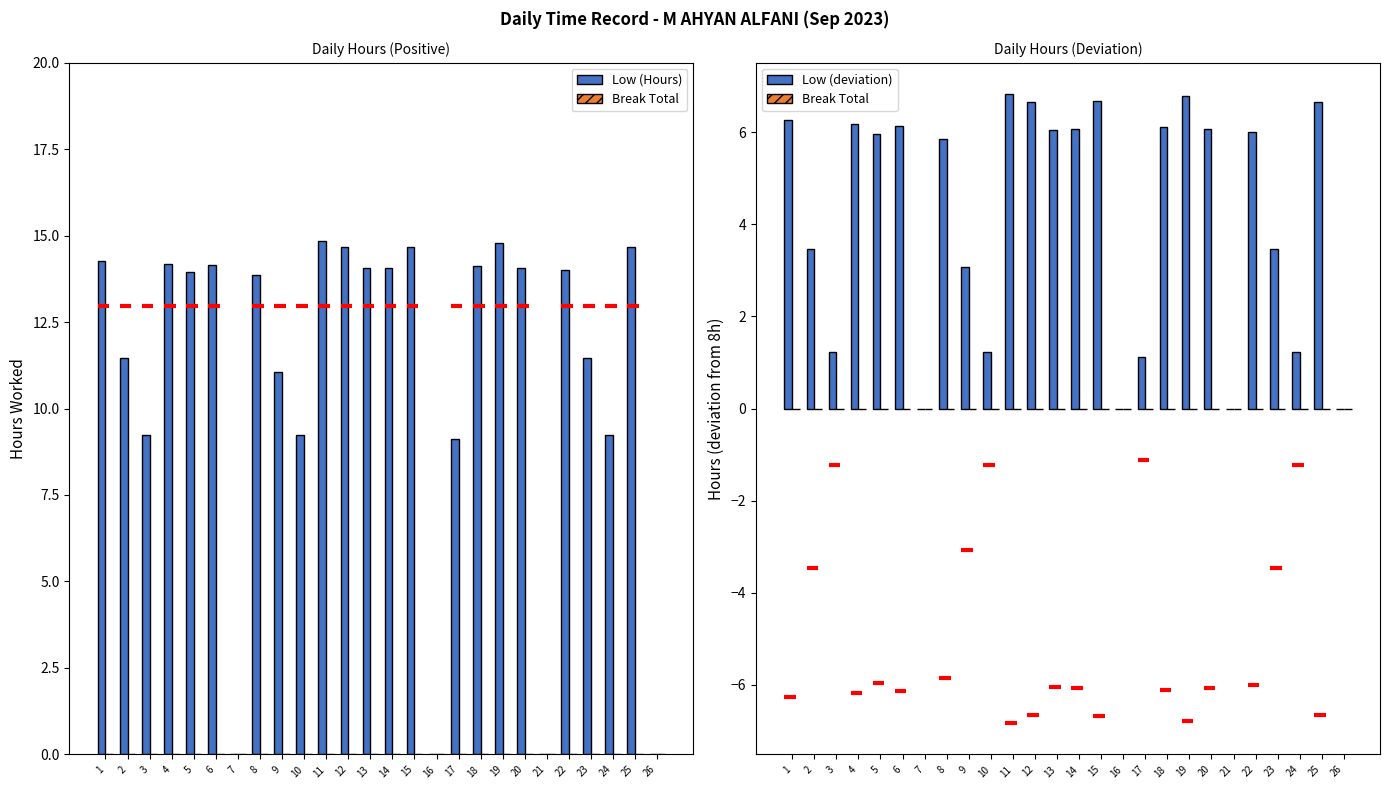

How many bars are there in total?

78